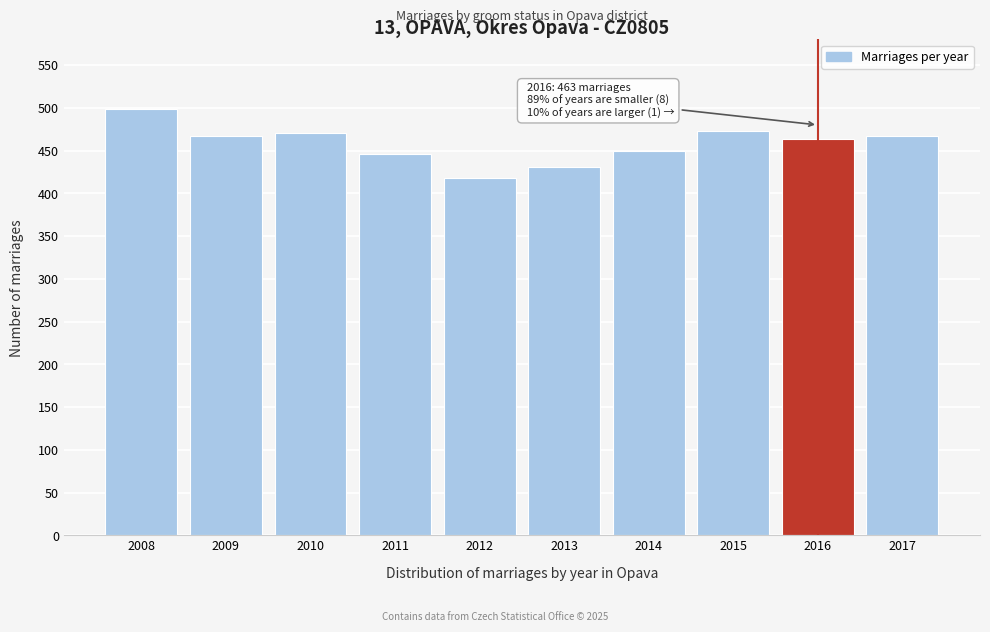

What is the sum of the values at 2016 and 2012?

881